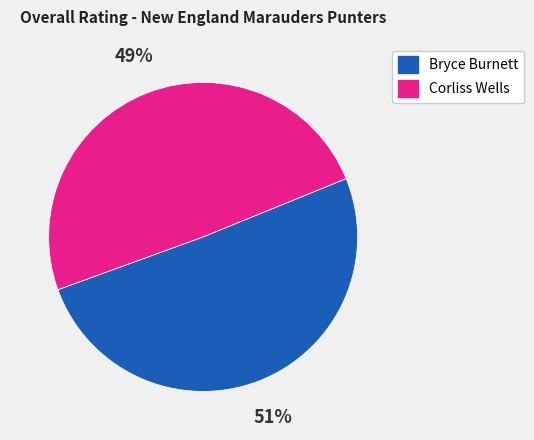

What is the largest slice in the pie chart?

Bryce Burnett